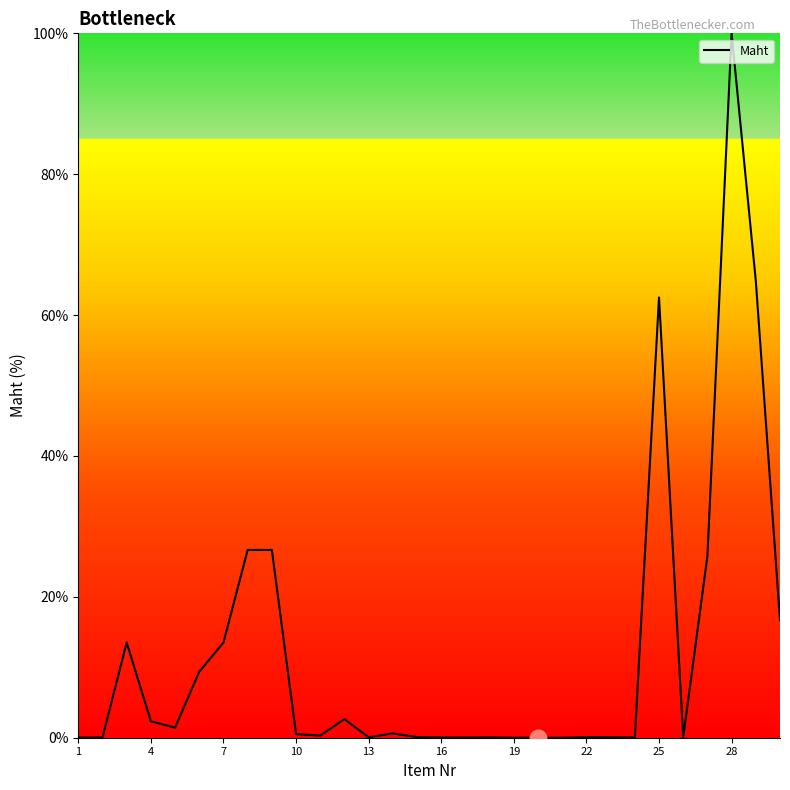

What is the maximum value shown in the chart?

100.0